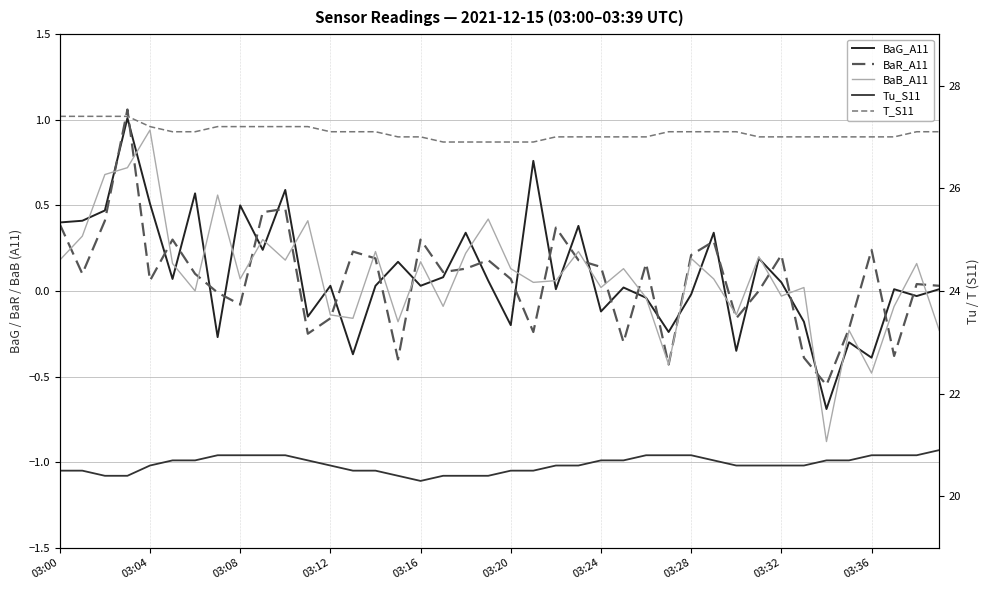

True or false: BaB_A11 and Tu_S11 intersect in this chart.

False